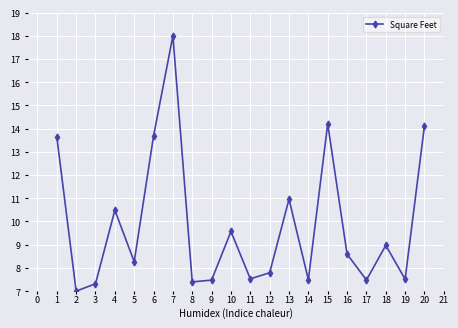

True or false: the data has more than 1 interior local peaks.

True